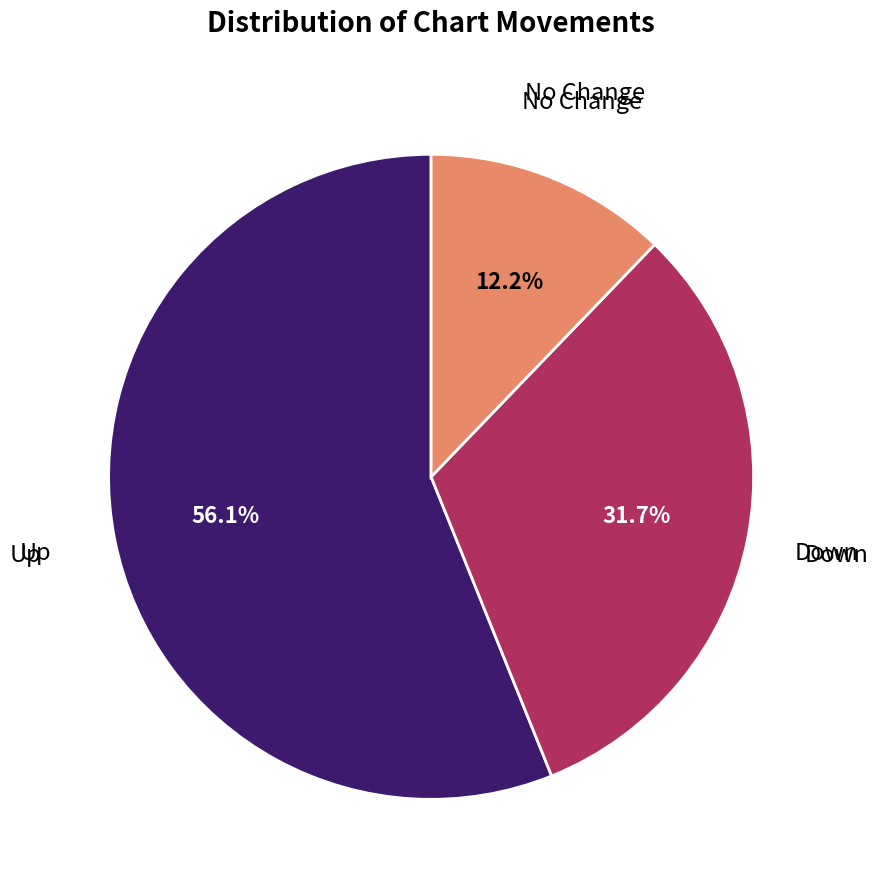

Between No Change and Up, which is larger?

Up